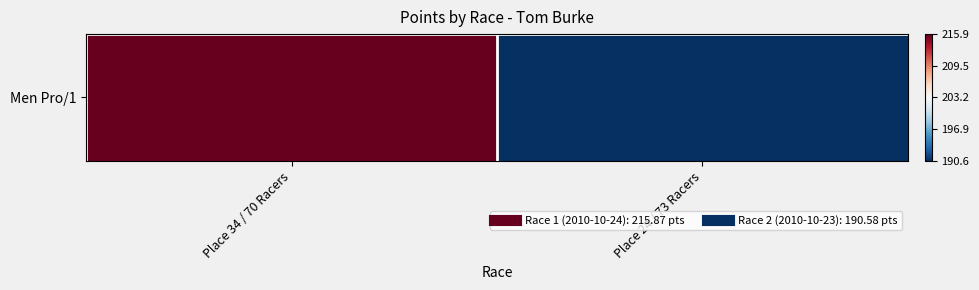

How many categories are shown in the chart?

2